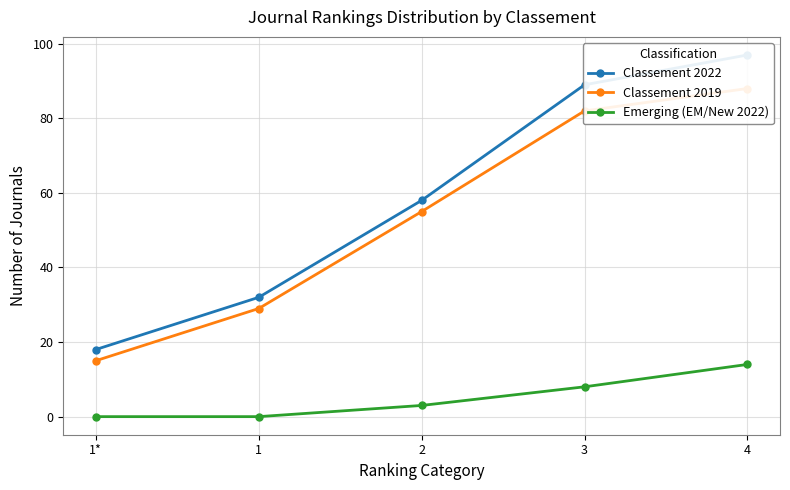

How many values in Emerging (EM/New 2022) are above zero?

3